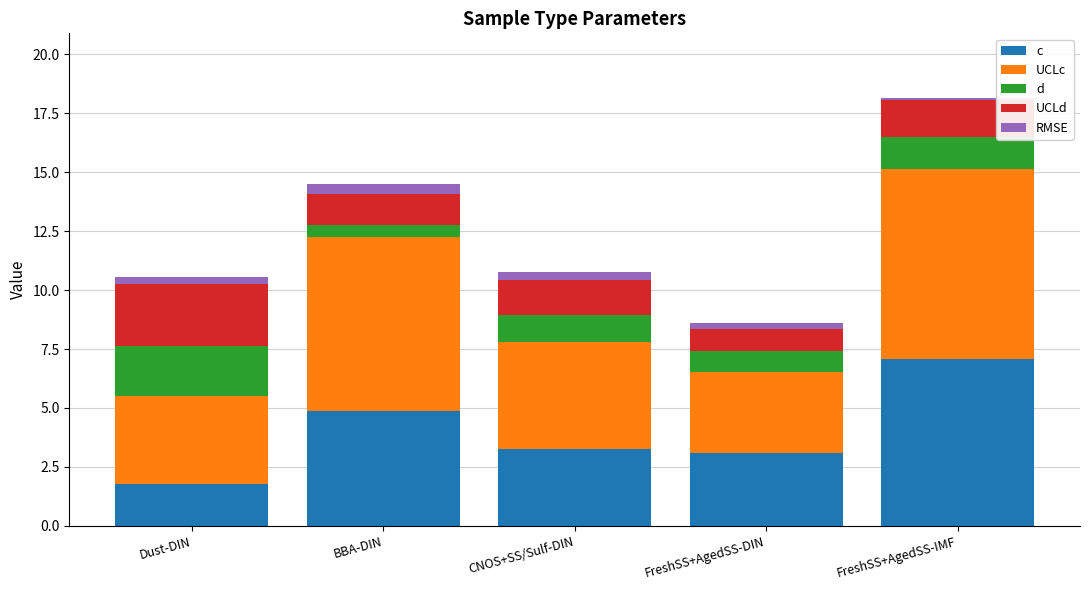

At which category is the sum across all series the highest?

FreshSS+AgedSS-IMF